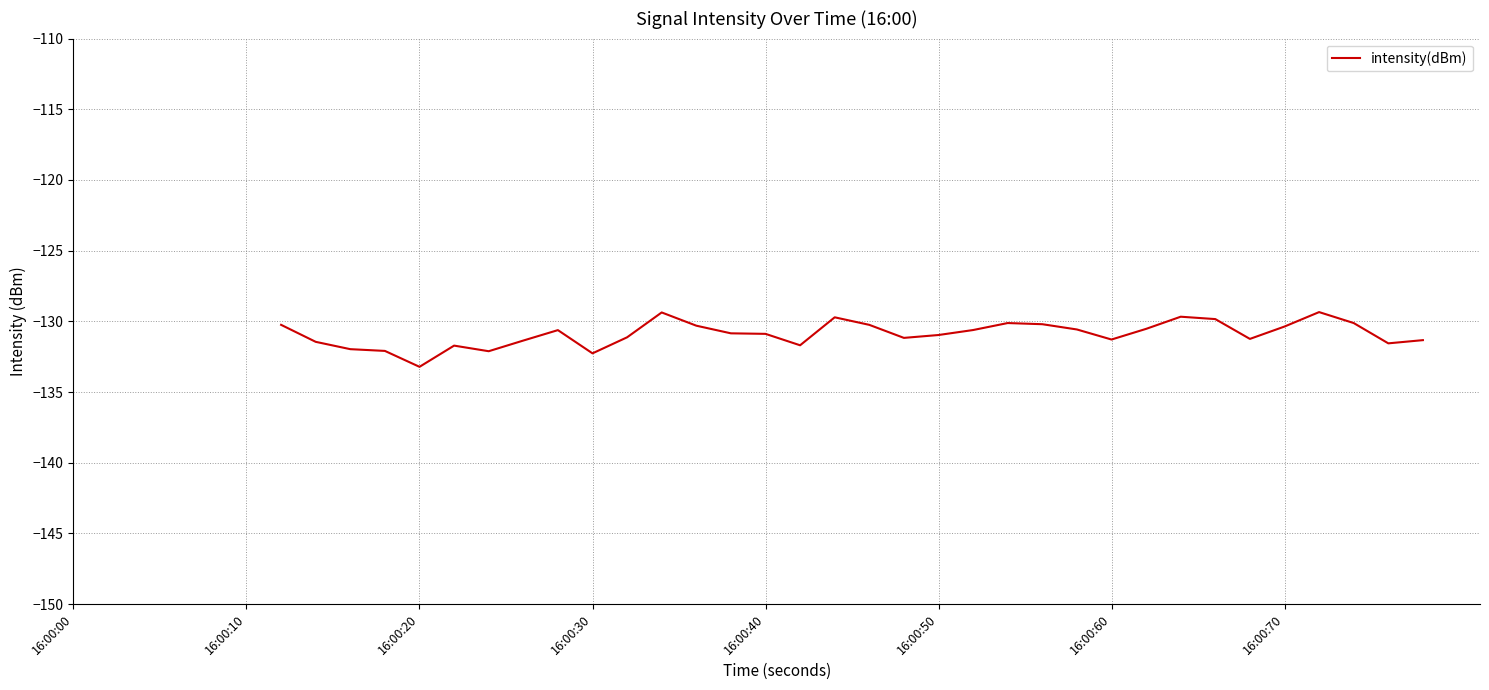

What is the minimum value shown in the chart?

-133.2